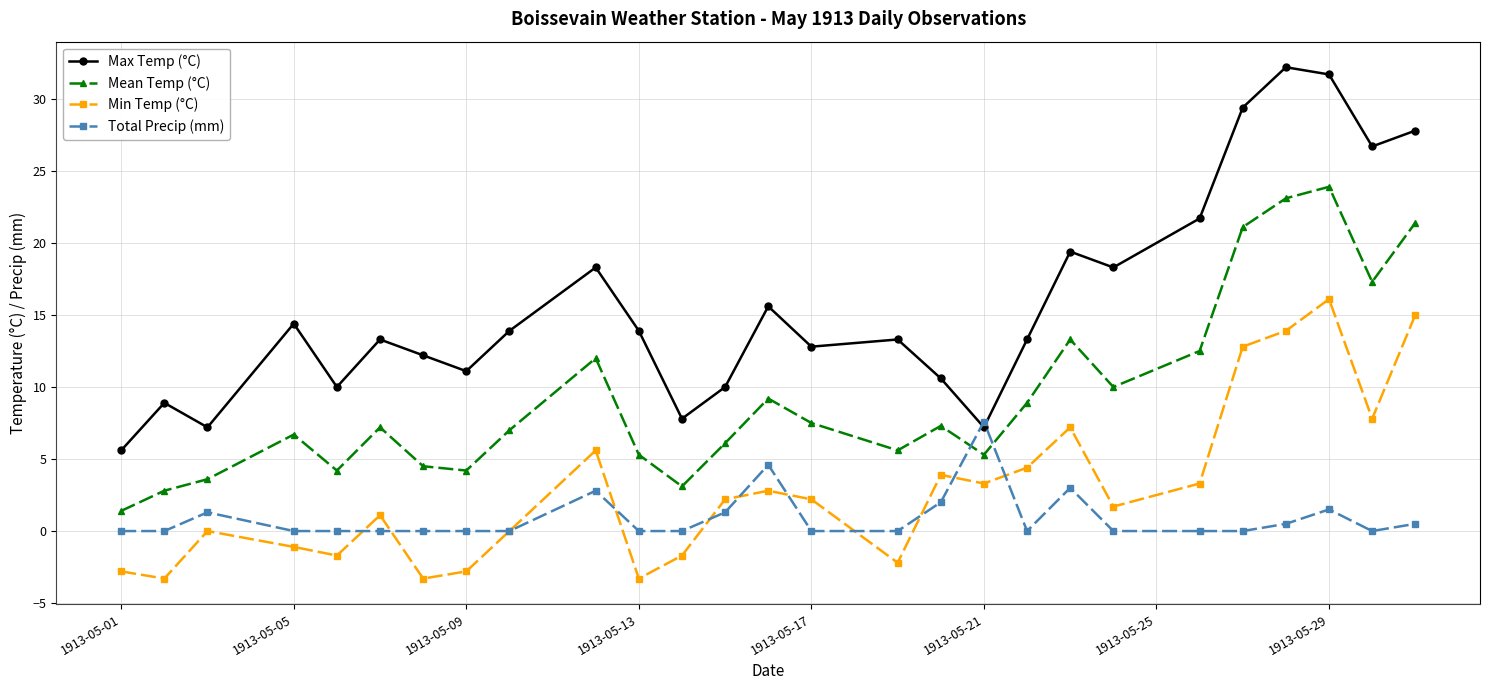

What is the highest value of the Min Temp (°C) series?

16.1